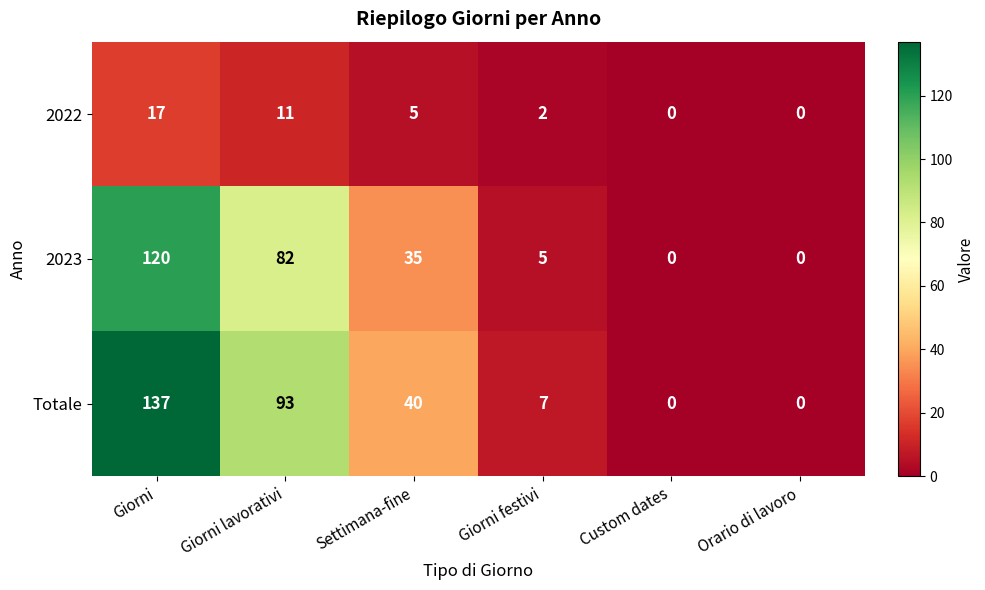

At which category is the sum across all series the highest?

Giorni